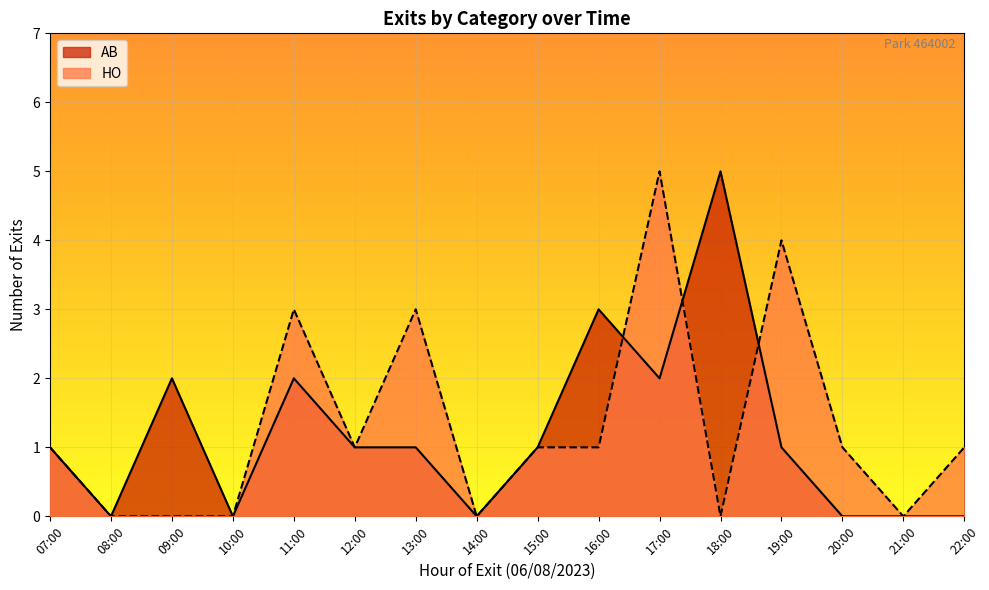

Which has a higher value, 18:00 or 08:00?

18:00